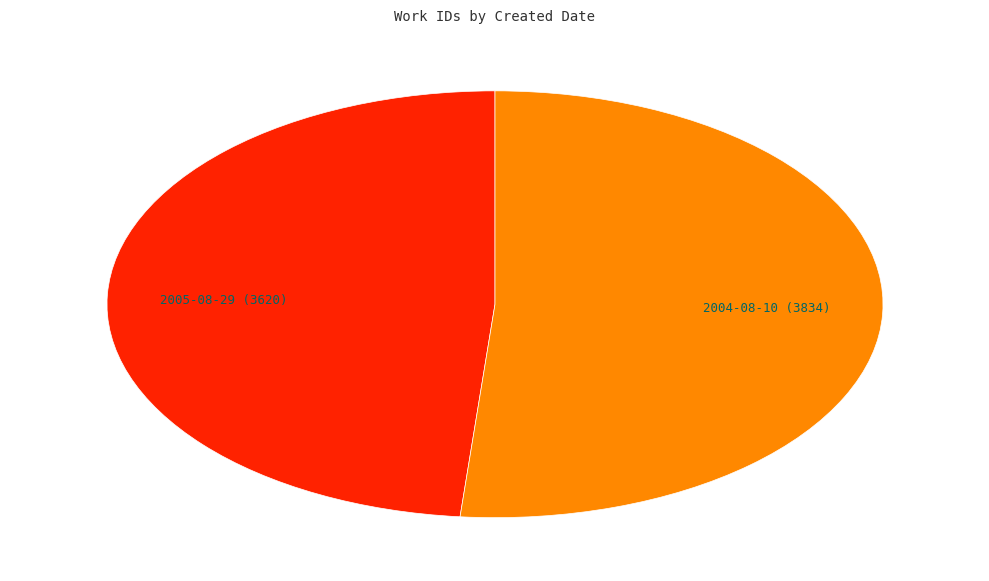

Which slice is the smallest?

2005-08-29